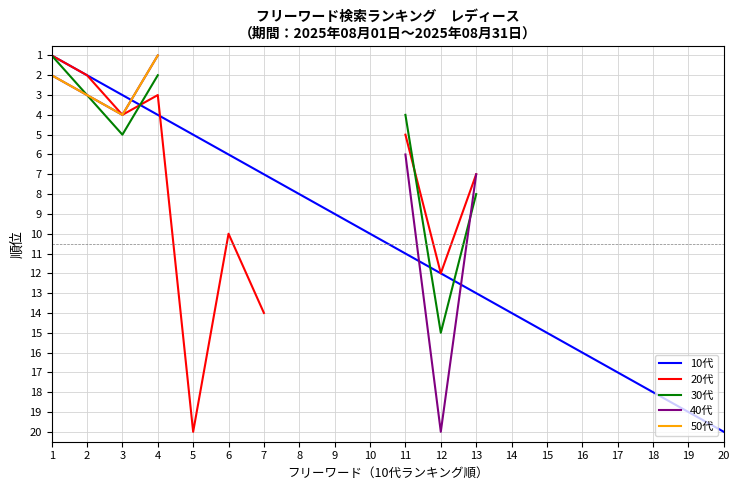

True or false: 50代 has more than 0 points higher than both neighbors.

True